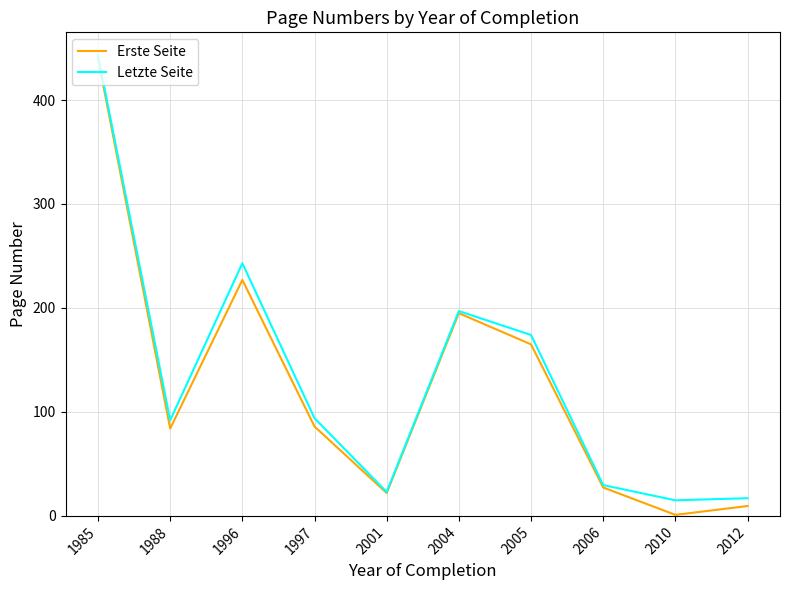

Which series has the largest range (max minus min)?

Erste Seite